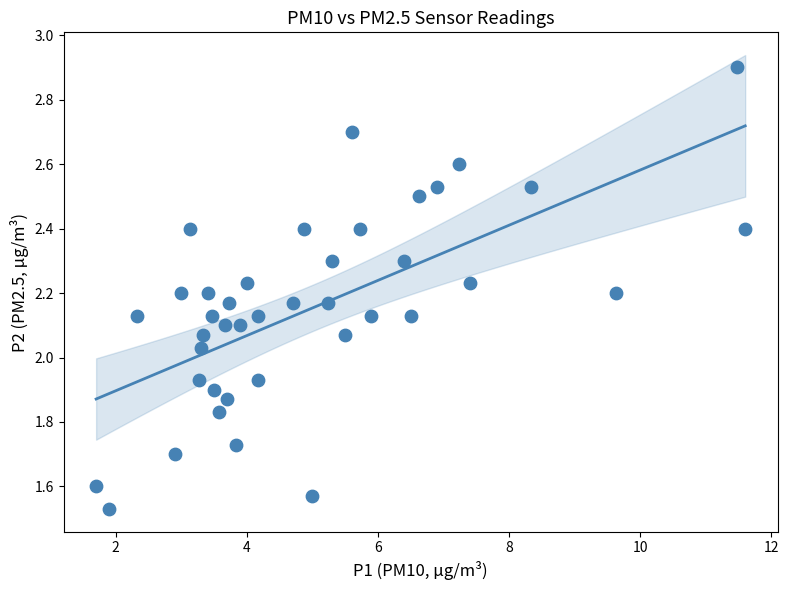

What is the range of X values (max minus min)?

9.9